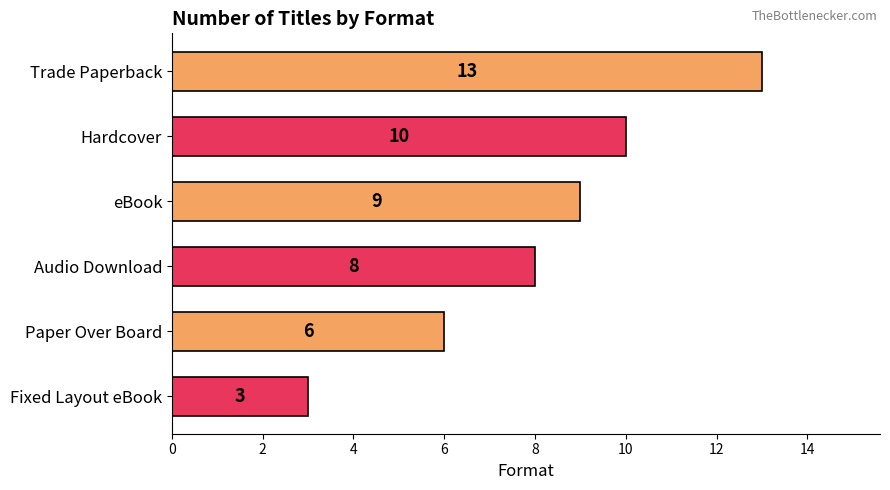

How many data points are less than 9?

3